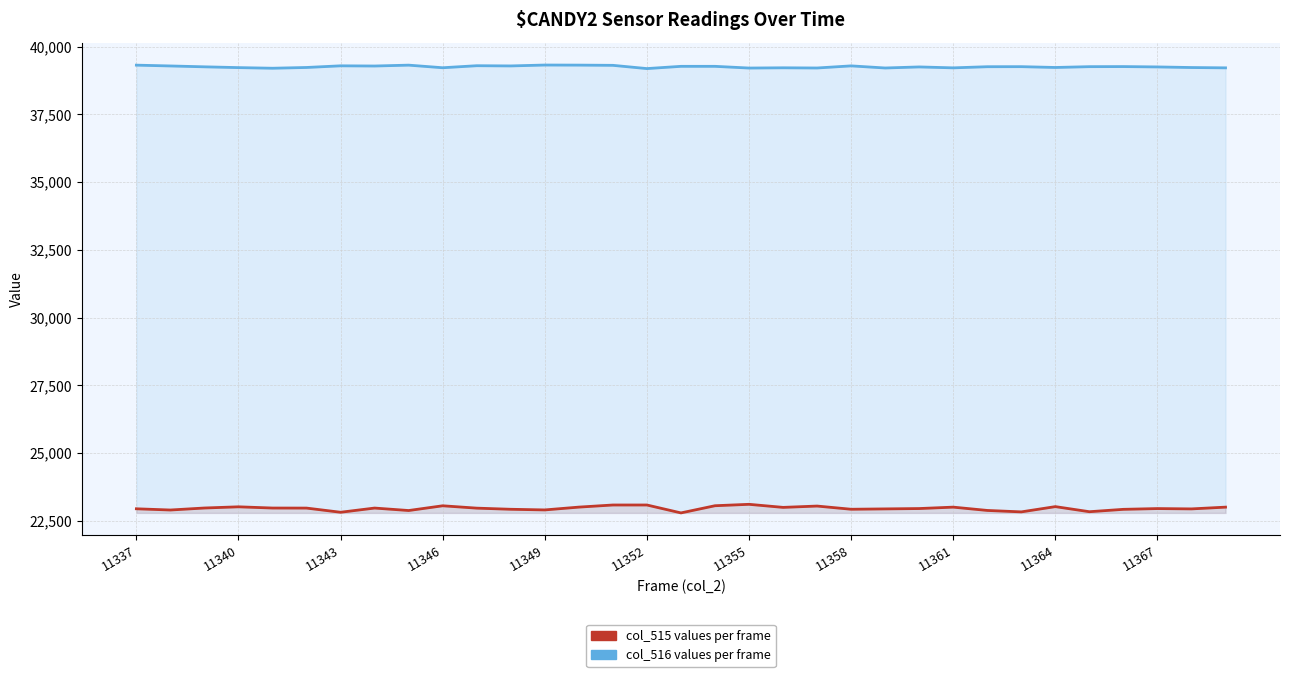

Is the value of col_516 (HM Land Registry style series B) at 11337 greater than the value of col_515 (HM Land Registry style series A) at 11340?

Yes